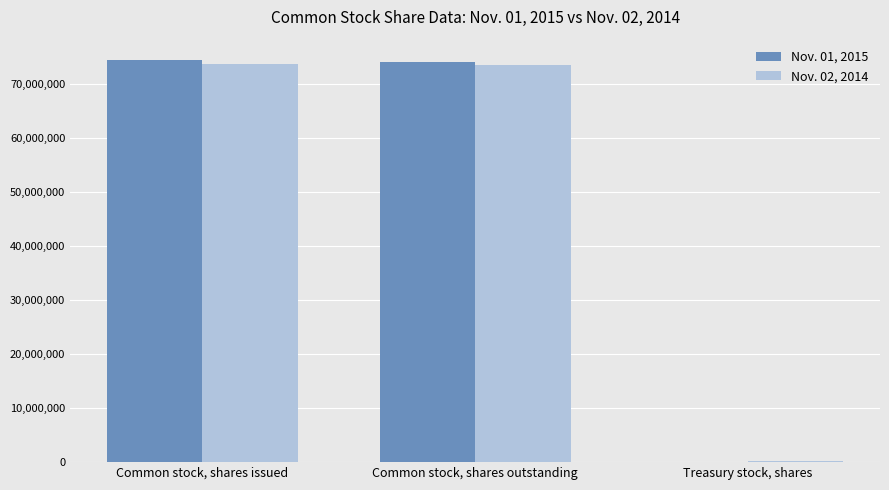

What is the maximum value shown in the chart?

74529750